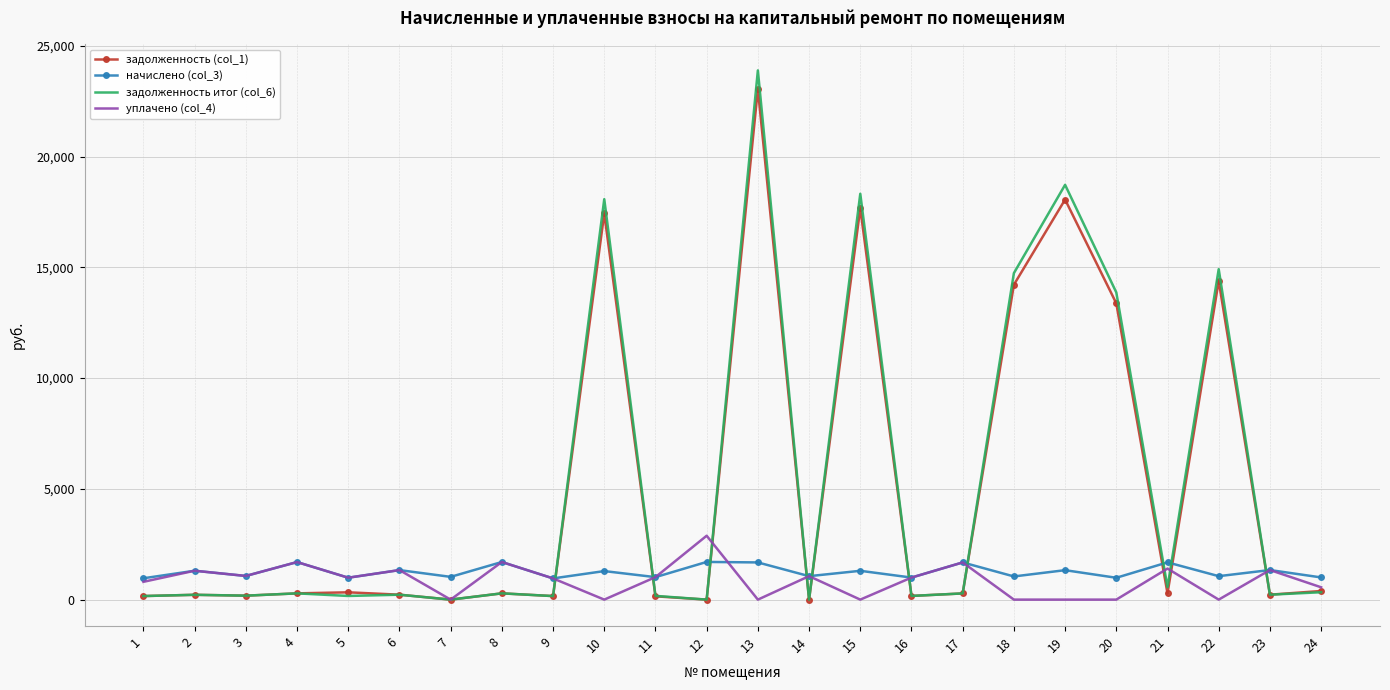

At which category is the sum across all series the highest?

13